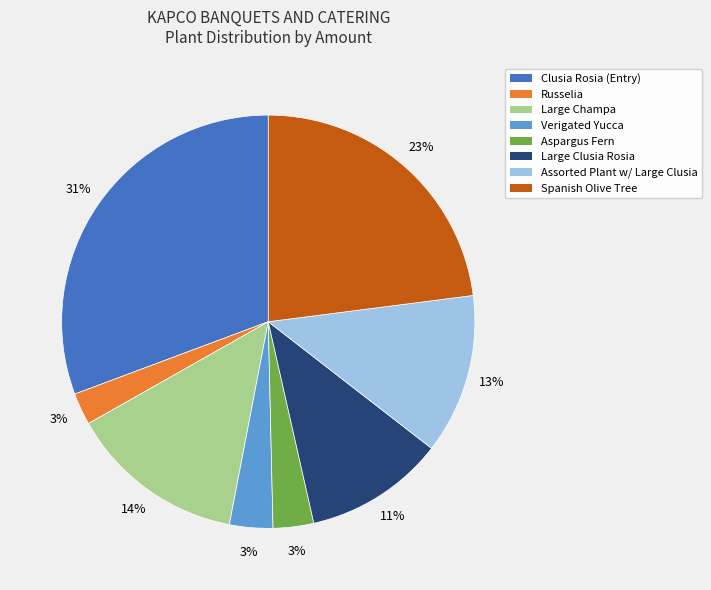

Does any single category account for the majority?

No